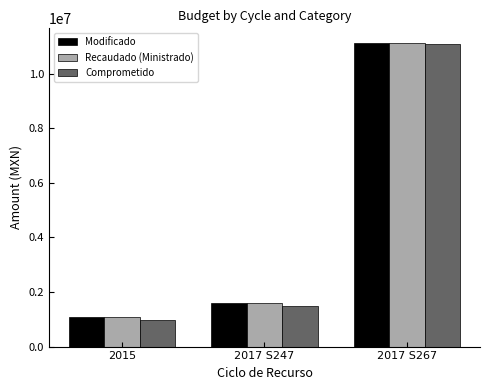

What position from the left is 2015?

1